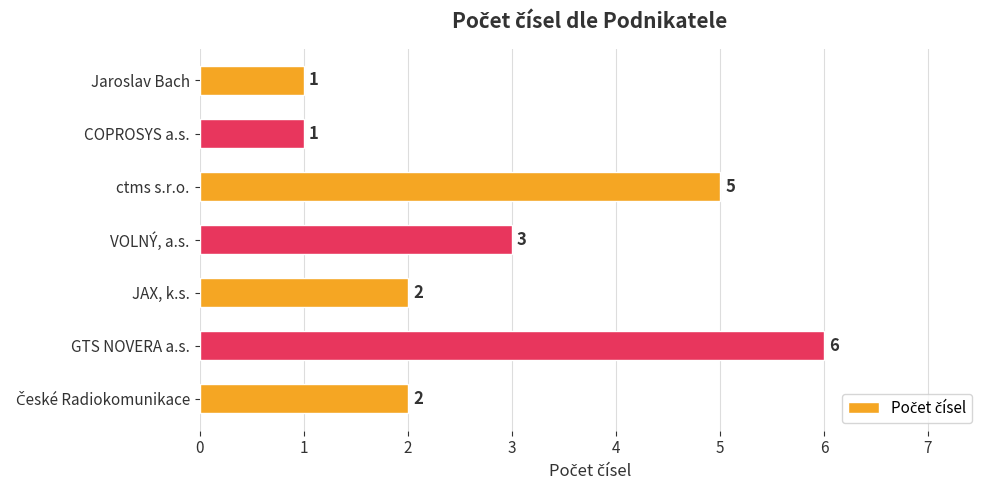

At which label is the value closest to 3?

VOLNÝ, a.s.